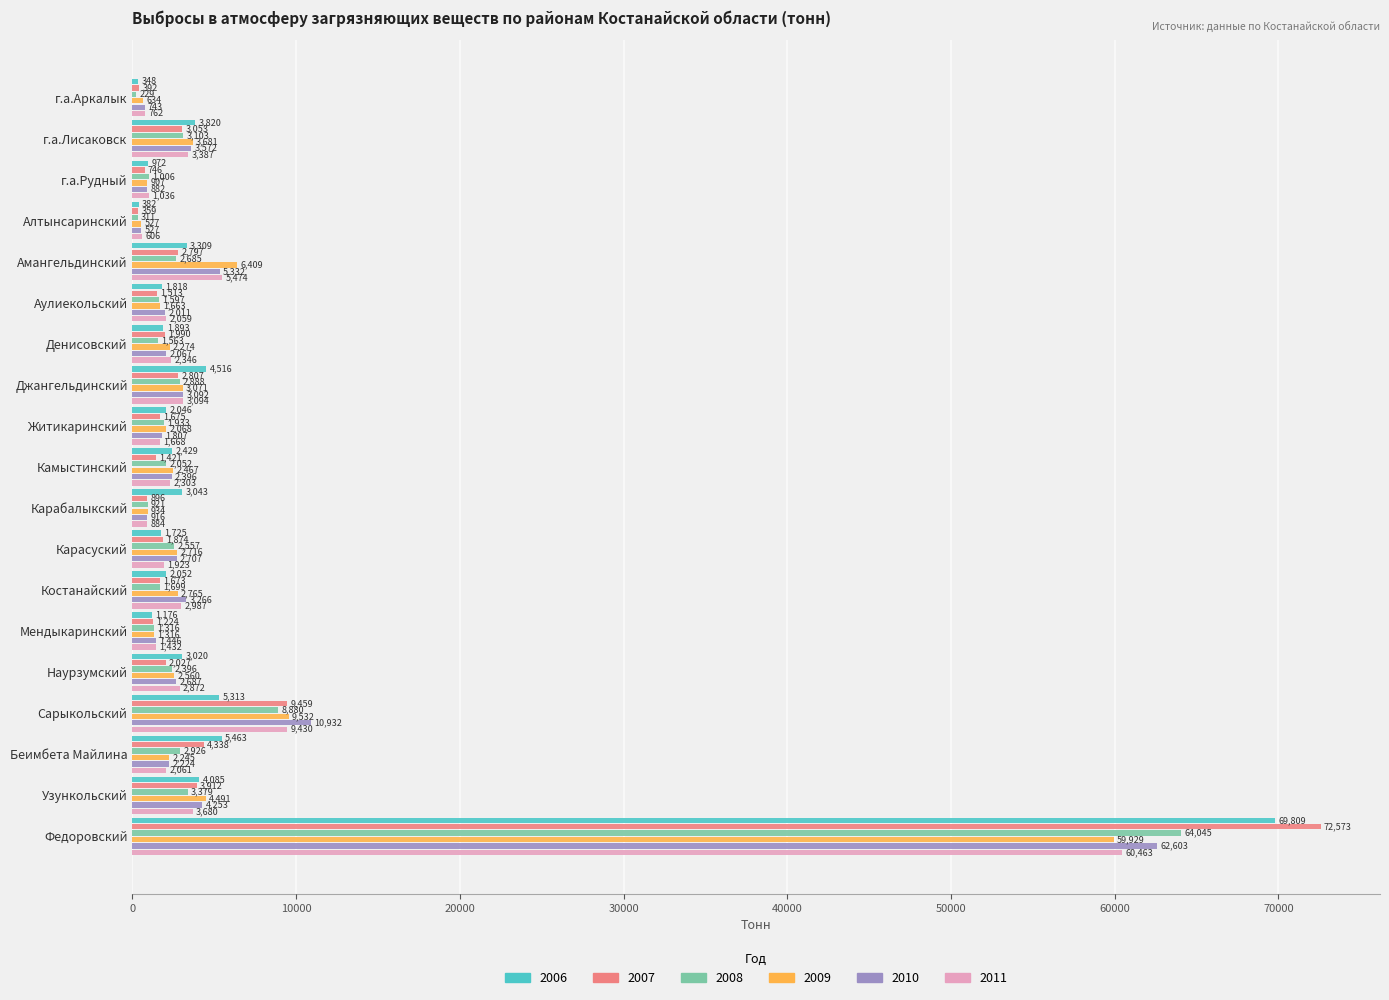

What is the difference between the maximum and second lowest values in the 2008 series?

63733.4